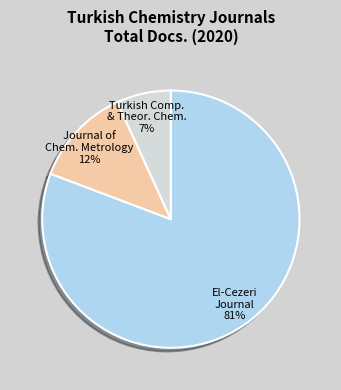

Which slice is the largest?

El-Cezeri Journal